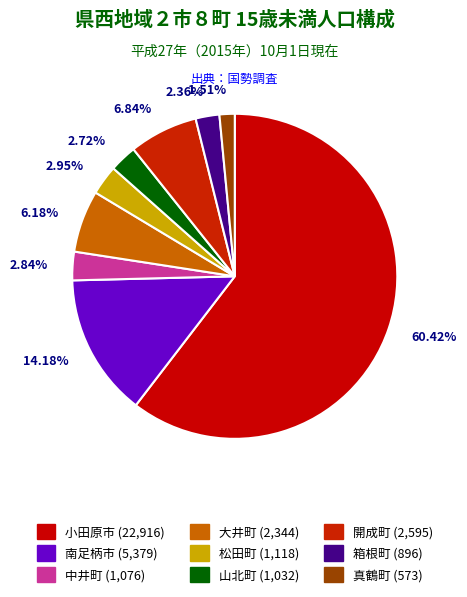

To the nearest percent, what is the difference between the largest and smallest slice percentages?

59%